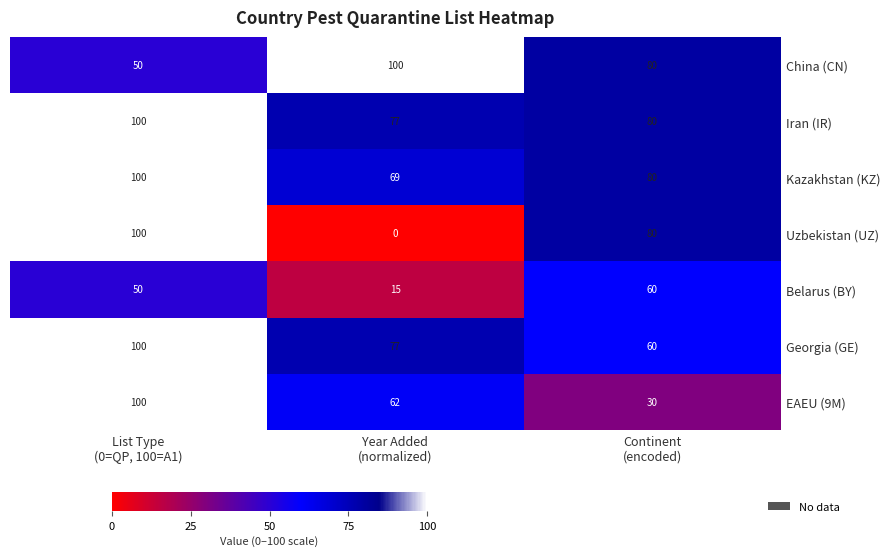

What is the average value of the Iran (IR) series?

86